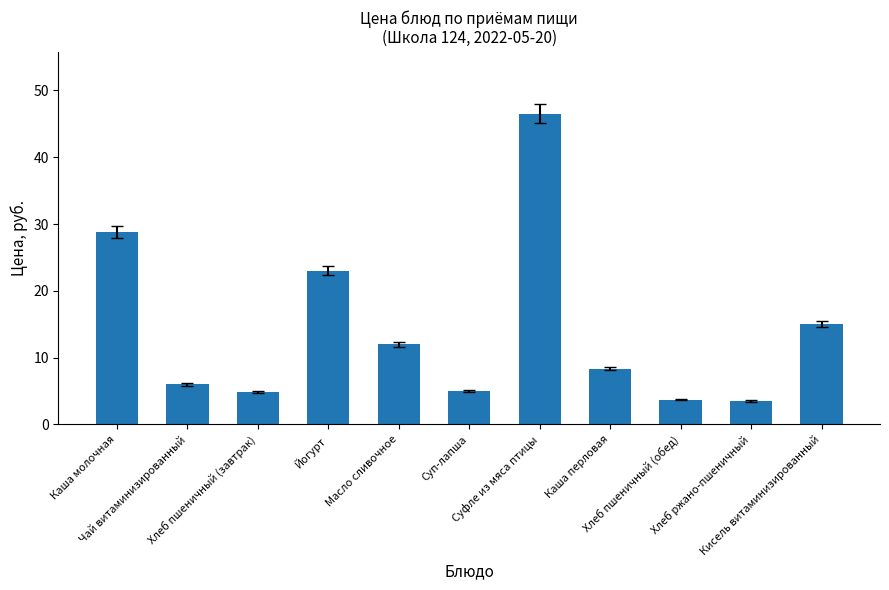

What is the average value?

14.3